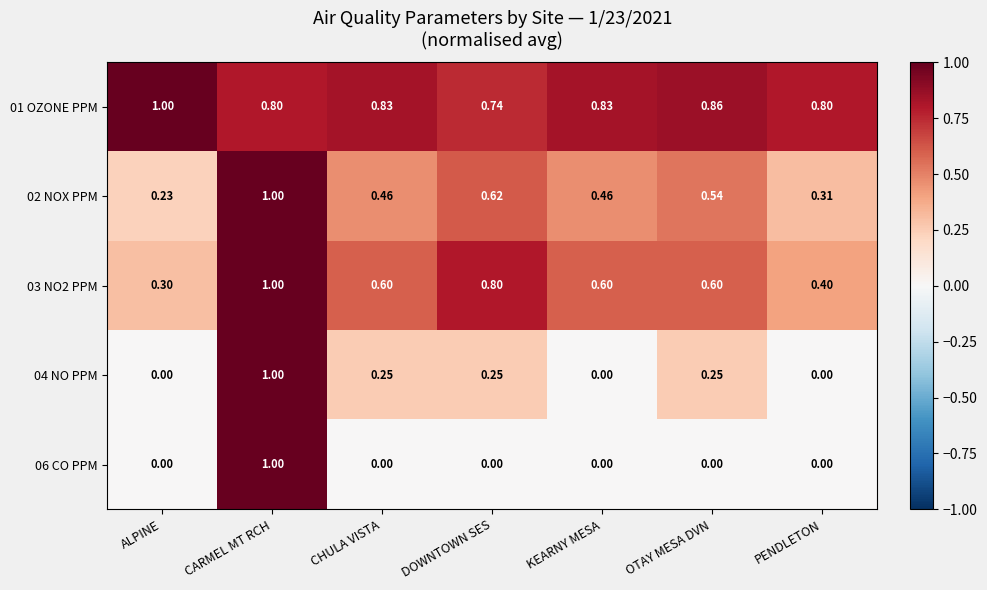

At which label is 01 OZONE PPM closest to 0?

DOWNTOWN SES